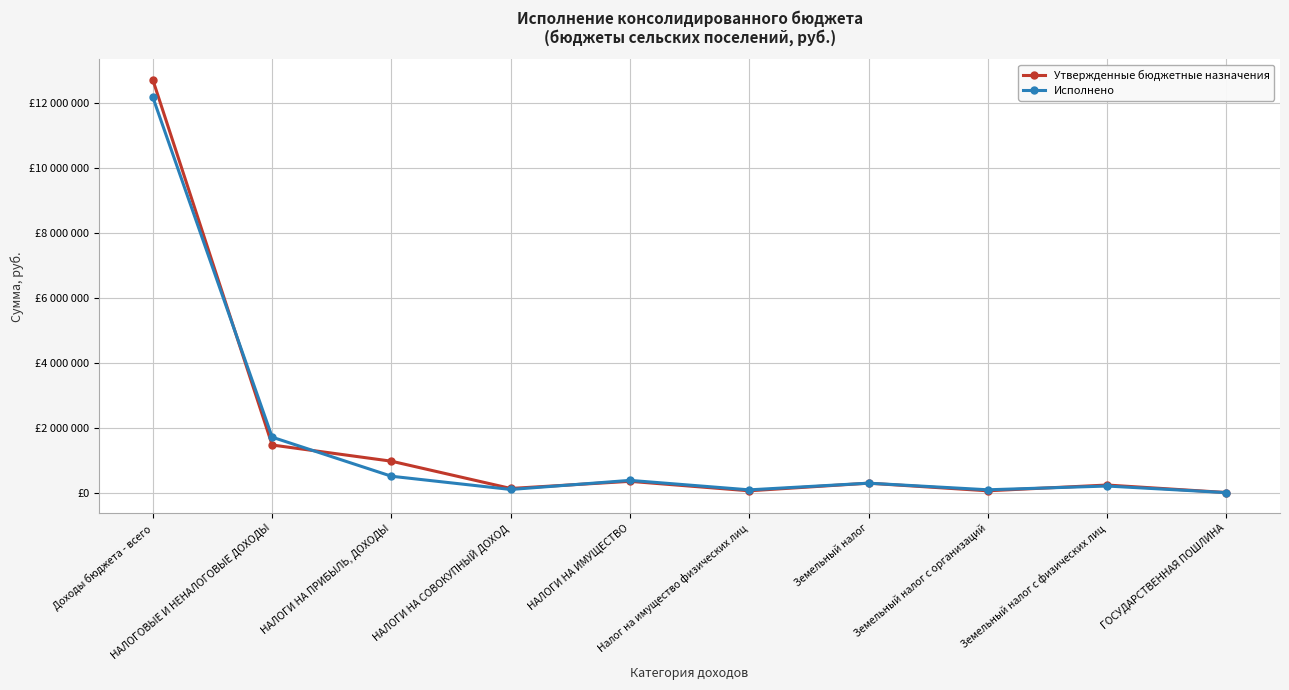

Is it true that Исполнено equals 133163.8 at НАЛОГИ НА СОВОКУПНЫЙ ДОХОД?

False